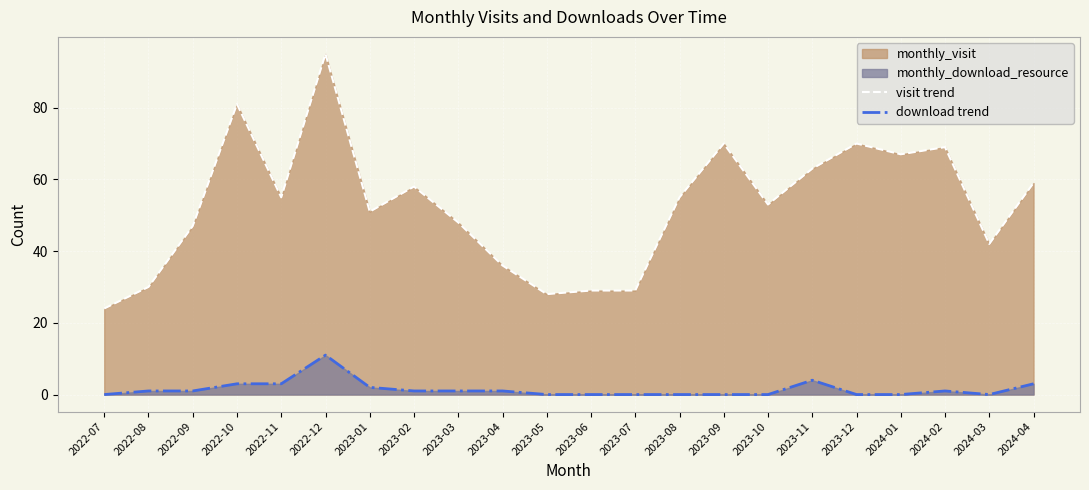

What is the total value across all series at 2023-01?

53